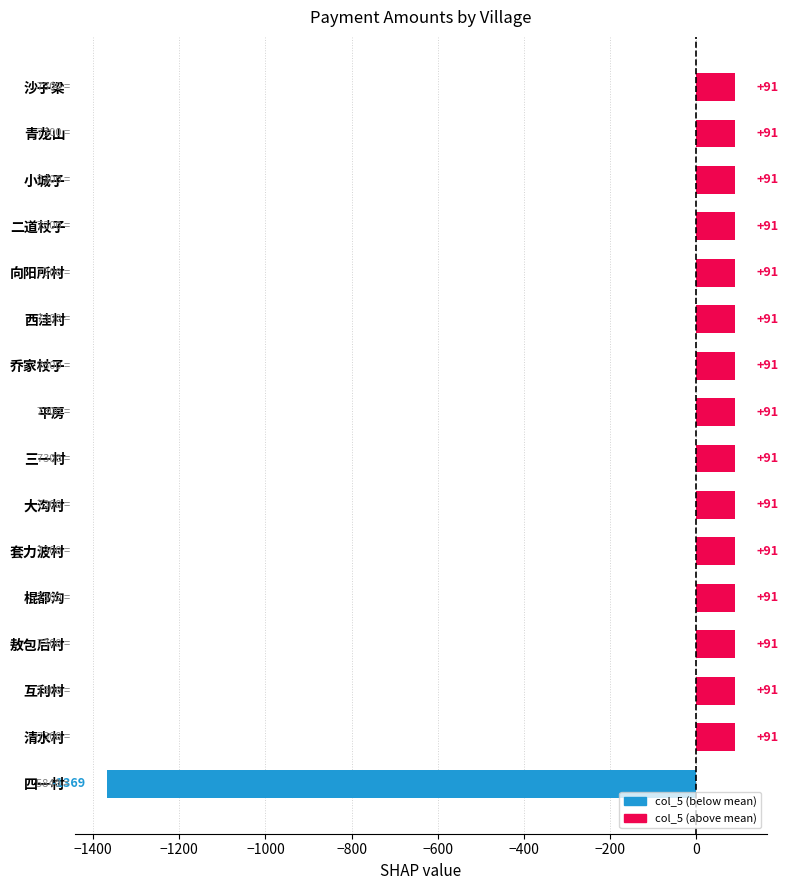

Approximately how many times larger is the value at 乔家杖子 compared to 向阳所村?

1.0